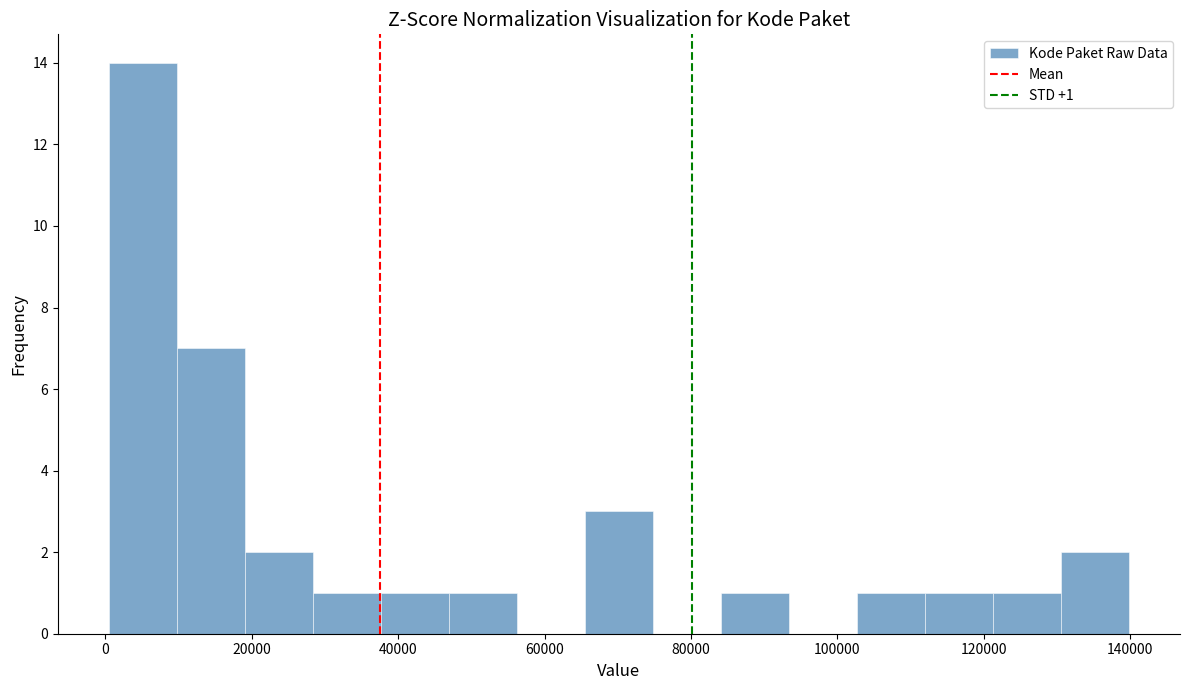

Which range on the x-axis has the tallest bar?

0 to 10000